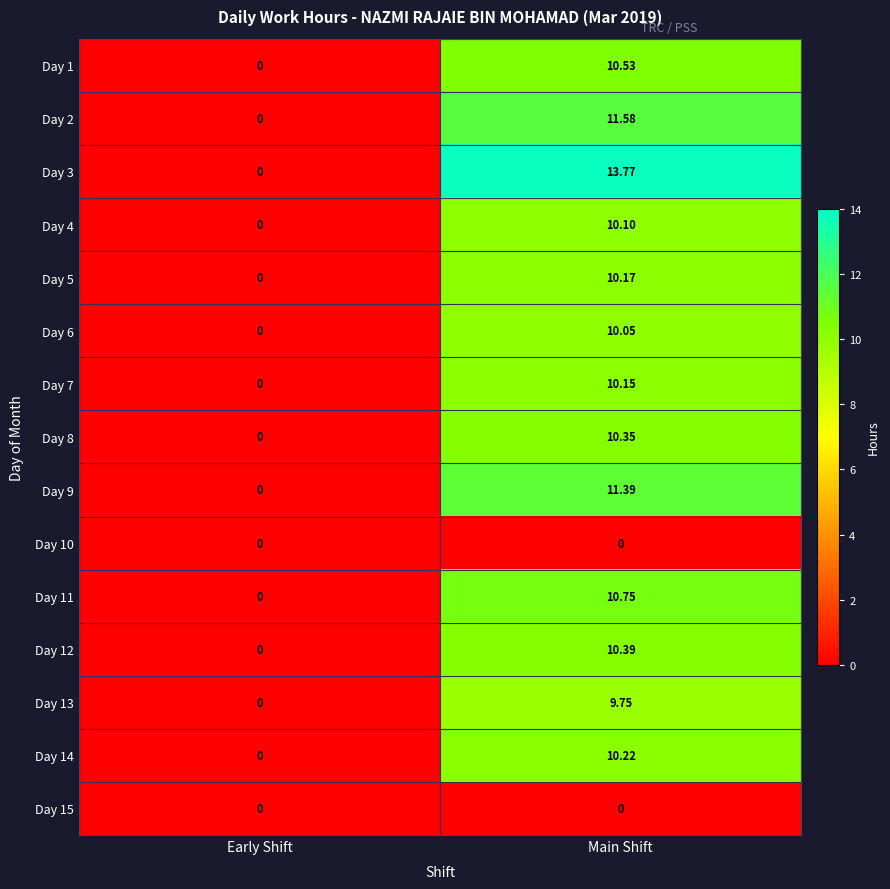

Which category has the highest value across all series?

Main Shift